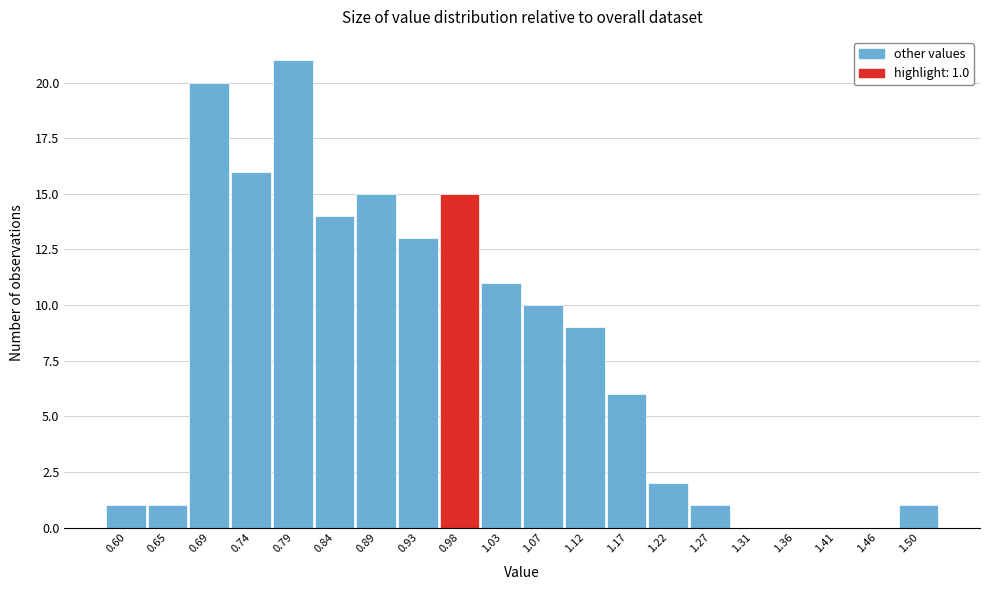

Reading left to right, transcribe all the data shown in this chart.

0.60=1	0.65=1	0.69=20	0.74=16	0.79=21	0.84=14	0.89=15	0.93=13	0.98=15	1.03=11	1.07=10	1.12=9	1.17=6	1.22=2	1.27=1	1.31=0	1.36=0	1.41=0	1.46=0	1.50=1